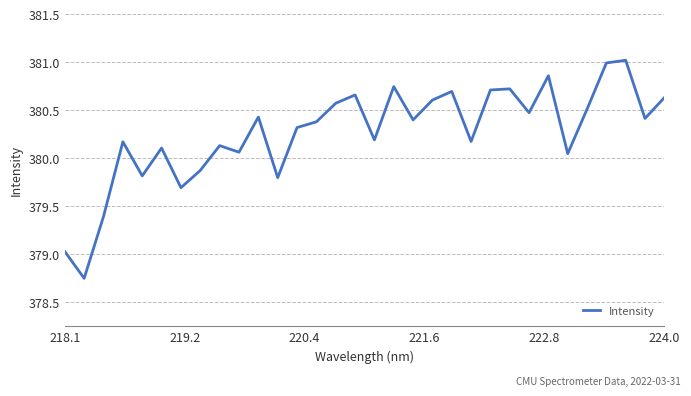

What is the maximum value shown in the chart?

381.0